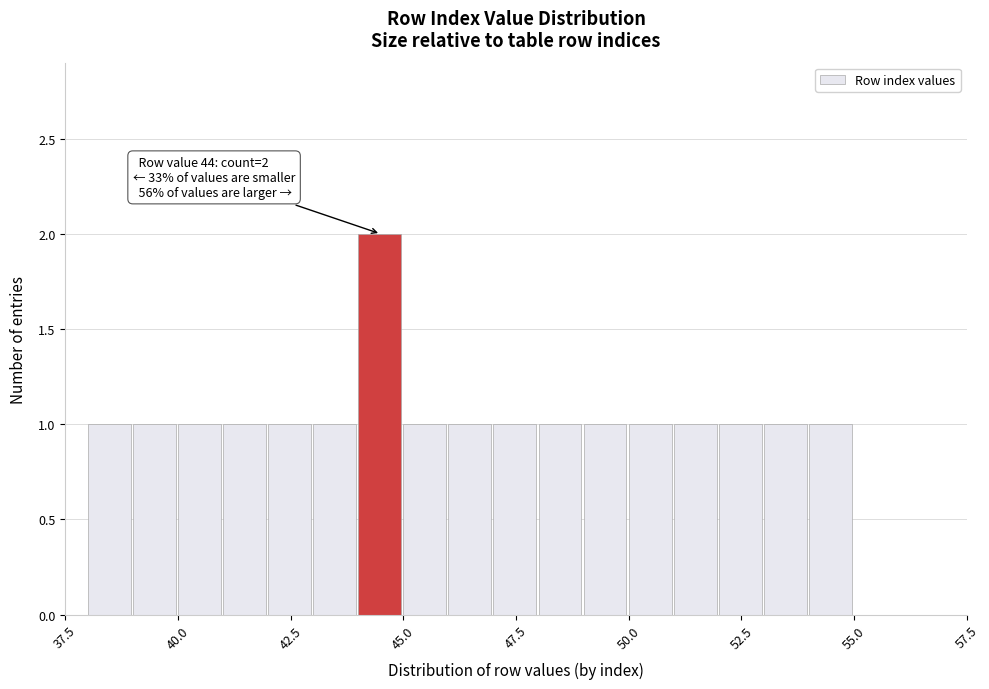

Around what value on the x-axis is the tallest bar? Give the approximate position of its centre, as read against the axis.

44.5